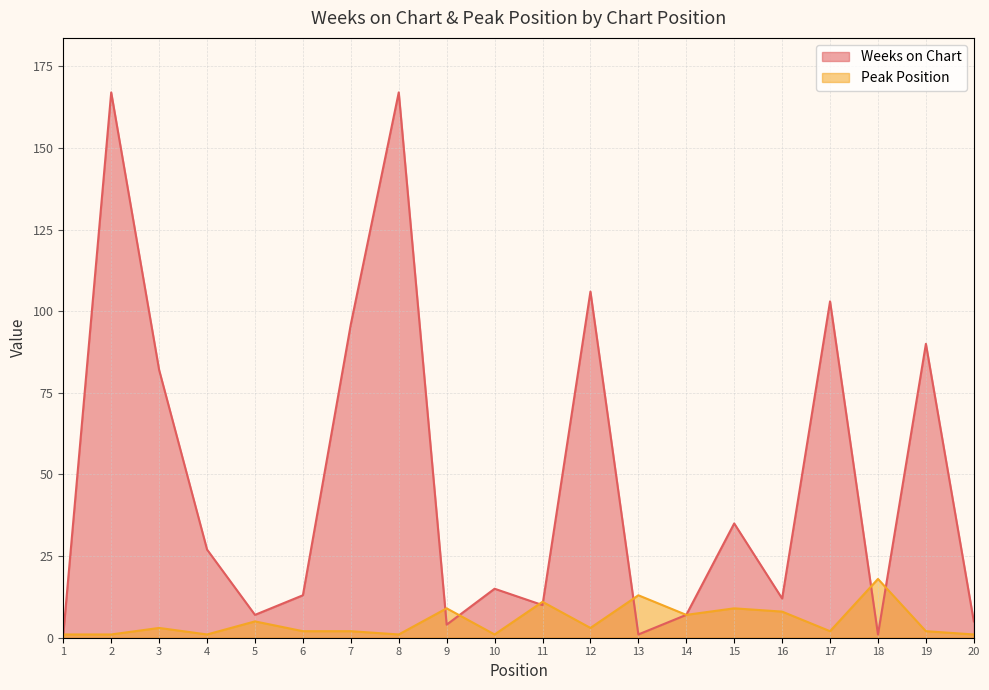

How many values in the Peak Position series are below 3?

10